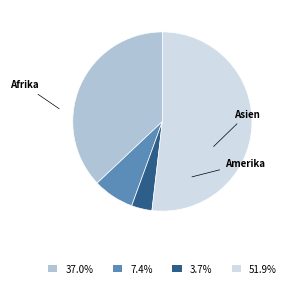

Is there any slice that represents more than half of the pie?

Yes